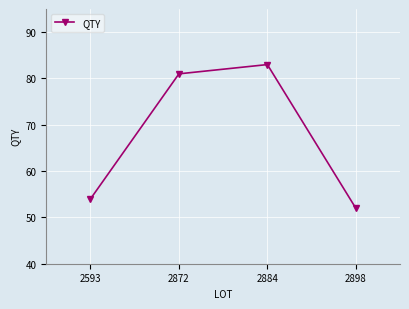

What is the approximate value at 2884, to the nearest 10?

80